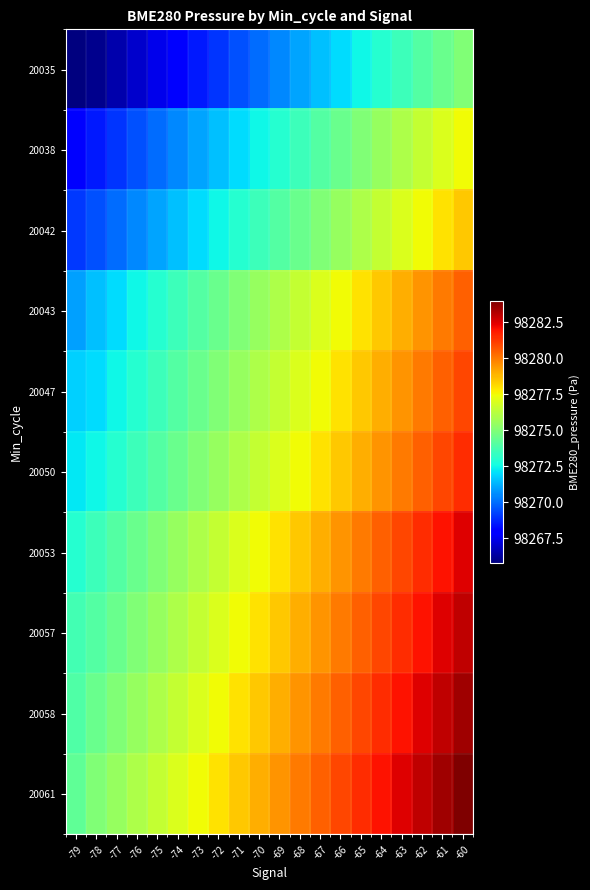

Reading left to right, list all the values displayed in this chart.

20035: -79=98265.8	-78=98266.0	-77=98266.5	-76=98267.0	-75=98267.5	-74=98268.0	-73=98268.5	-72=98269.0	-71=98269.5	-70=98270.0	-69=98270.5	-68=98271.0	-67=98271.5	-66=98272.0	-65=98272.5	-64=98273.0	-63=98273.5	-62=98274.0	-61=98274.5	-60=98275.0
20038: -79=98268.0	-78=98268.5	-77=98269.0	-76=98269.5	-75=98270.0	-74=98270.5	-73=98271.0	-72=98271.5	-71=98272.0	-70=98272.5	-69=98273.0	-68=98273.5	-67=98274.0	-66=98274.5	-65=98275.0	-64=98275.5	-63=98276.0	-62=98276.5	-61=98277.0	-60=98277.5
20042: -79=98269.1	-78=98269.5	-77=98270.0	-76=98270.5	-75=98271.0	-74=98271.5	-73=98272.0	-72=98272.5	-71=98273.0	-70=98273.5	-69=98274.0	-68=98274.5	-67=98275.0	-66=98275.5	-65=98276.0	-64=98276.5	-63=98277.0	-62=98277.5	-61=98278.0	-60=98278.5
20043: -79=98271.0	-78=98271.5	-77=98272.0	-76=98272.5	-75=98273.0	-74=98273.5	-73=98274.0	-72=98274.5	-71=98275.0	-70=98275.5	-69=98276.0	-68=98276.5	-67=98277.0	-66=98277.5	-65=98278.0	-64=98278.5	-63=98279.0	-62=98279.5	-61=98280.0	-60=98280.5
20047: -79=98271.8	-78=98272.0	-77=98272.5	-76=98273.0	-75=98273.5	-74=98274.0	-73=98274.5	-72=98275.0	-71=98275.5	-70=98276.0	-69=98276.5	-68=98277.0	-67=98277.5	-66=98278.0	-65=98278.5	-64=98279.0	-63=98279.5	-62=98280.0	-61=98280.5	-60=98281.0
20050: -79=98272.2	-78=98272.5	-77=98273.0	-76=98273.5	-75=98274.0	-74=98274.5	-73=98275.0	-72=98275.5	-71=98276.0	-70=98276.5	-69=98277.0	-68=98277.5	-67=98278.0	-66=98278.5	-65=98279.0	-64=98279.5	-63=98280.0	-62=98280.5	-61=98281.0	-60=98281.5
20053: -79=98273.0	-78=98273.5	-77=98274.0	-76=98274.5	-75=98275.0	-74=98275.5	-73=98276.0	-72=98276.5	-71=98277.0	-70=98277.5	-69=98278.0	-68=98278.5	-67=98279.0	-66=98279.5	-65=98280.0	-64=98280.5	-63=98281.0	-62=98281.5	-61=98282.0	-60=98282.5
20057: -79=98273.6	-78=98274.0	-77=98274.5	-76=98275.0	-75=98275.5	-74=98276.0	-73=98276.5	-72=98277.0	-71=98277.5	-70=98278.0	-69=98278.5	-68=98279.0	-67=98279.5	-66=98280.0	-65=98280.5	-64=98281.0	-63=98281.5	-62=98282.0	-61=98282.5	-60=98283.0
20058: -79=98273.9	-78=98274.5	-77=98275.0	-76=98275.5	-75=98276.0	-74=98276.5	-73=98277.0	-72=98277.5	-71=98278.0	-70=98278.5	-69=98279.0	-68=98279.5	-67=98280.0	-66=98280.5	-65=98281.0	-64=98281.5	-63=98282.0	-62=98282.5	-61=98283.0	-60=98283.5
20061: -79=98274.3	-78=98275.0	-77=98275.5	-76=98276.0	-75=98276.5	-74=98277.0	-73=98277.5	-72=98278.0	-71=98278.5	-70=98279.0	-69=98279.5	-68=98280.0	-67=98280.5	-66=98281.0	-65=98281.5	-64=98282.0	-63=98282.5	-62=98283.0	-61=98283.5	-60=98284.0